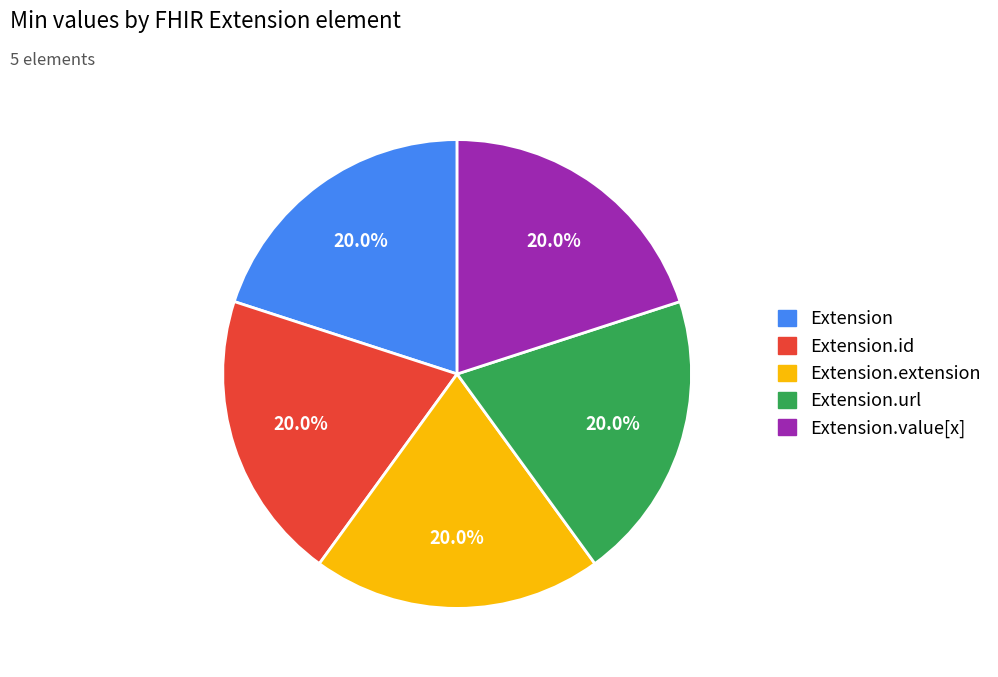

To the nearest percent, what is the combined percentage of Extension.value[x] and Extension?

40%